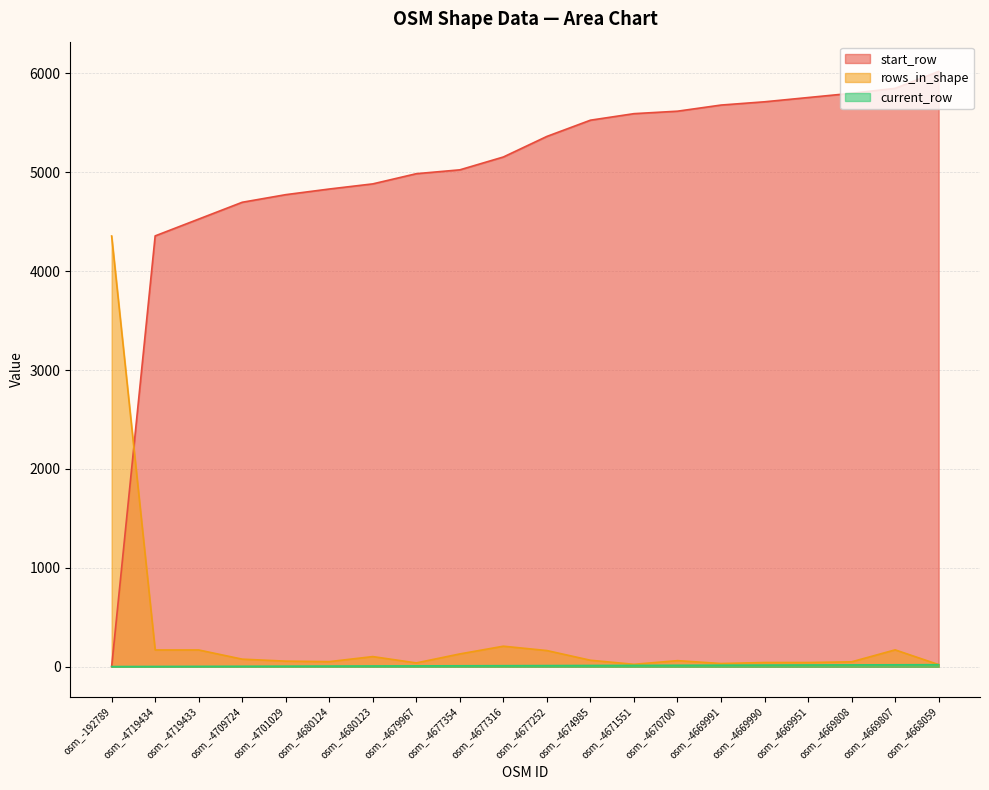

What is the total value across all series at osm_-4669991?

5729